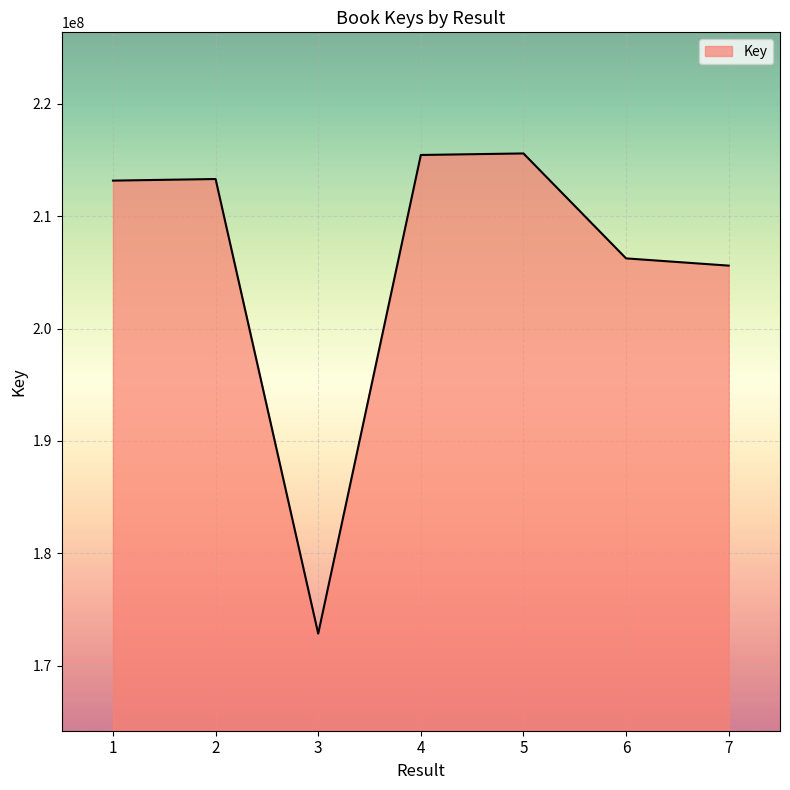

What is the difference between the maximum and second lowest values?

9984957